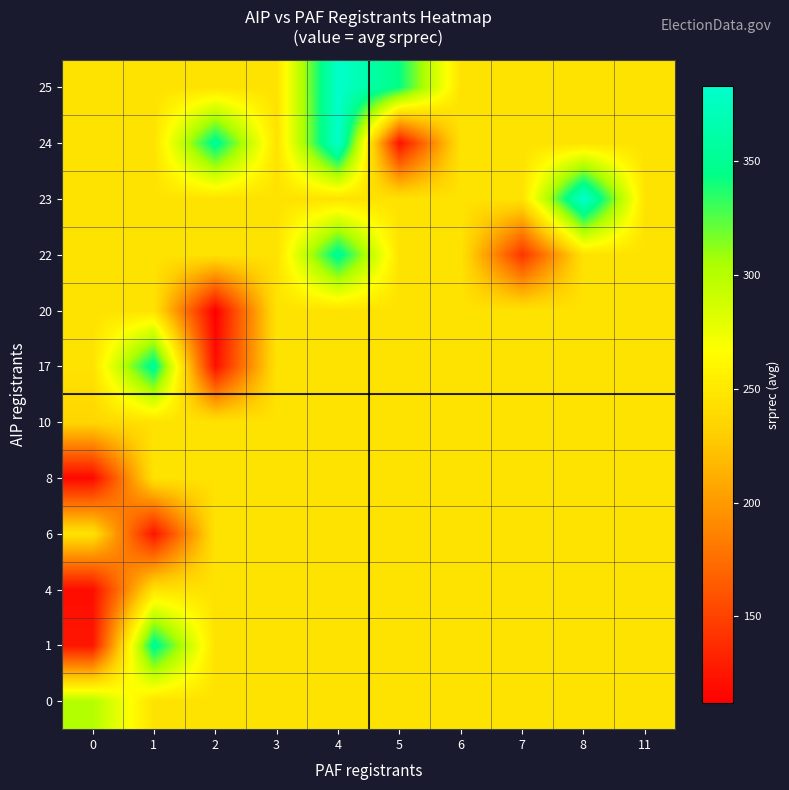

Between 11 and 7, which is larger?

11